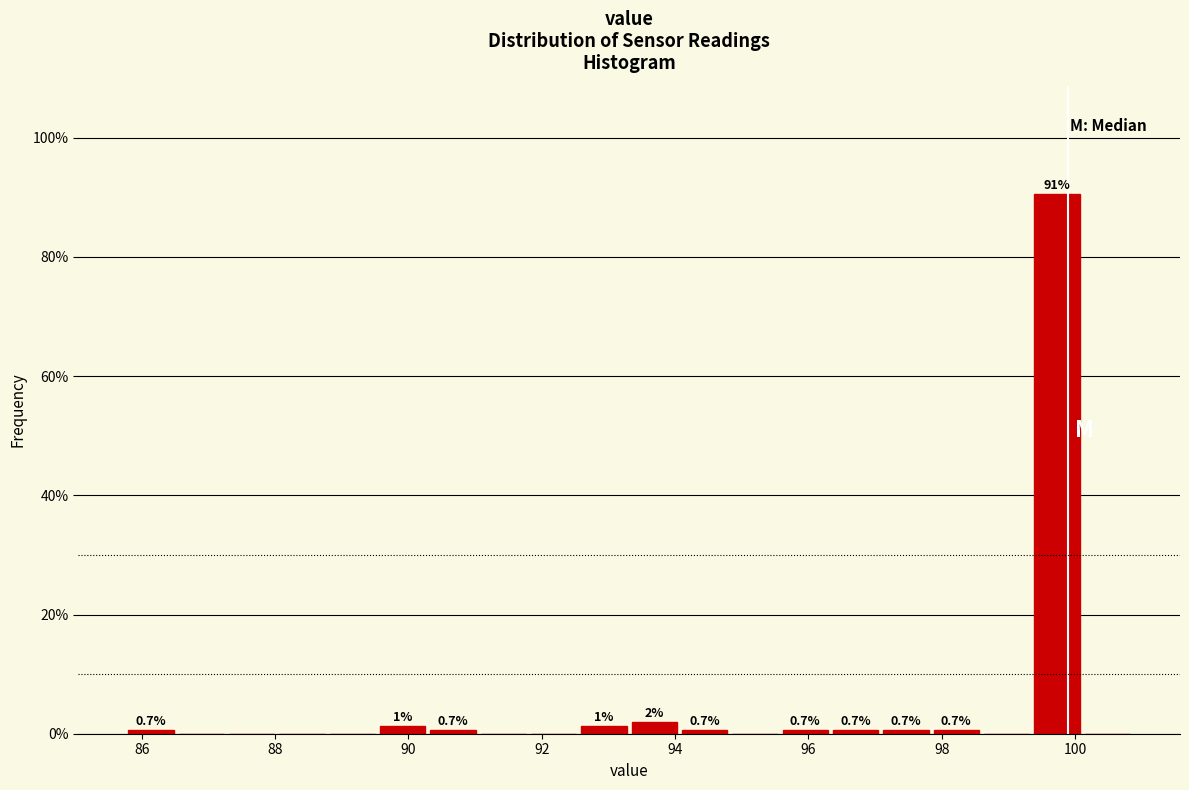

Around what value on the x-axis is the tallest bar? Give the approximate position of its centre, as read against the axis.

99.8